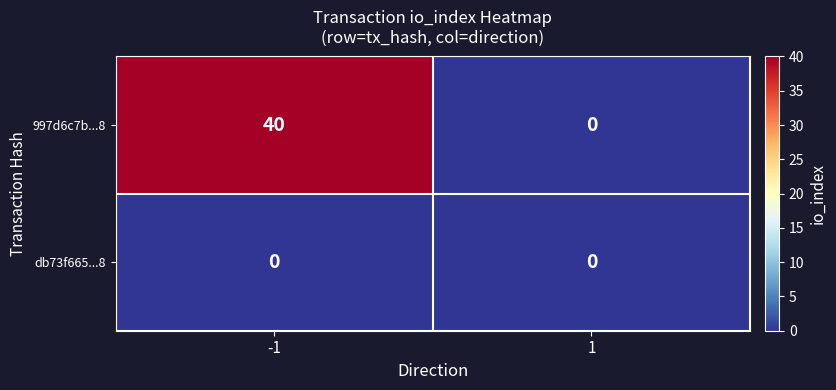

Count the number of categories in the chart.

2